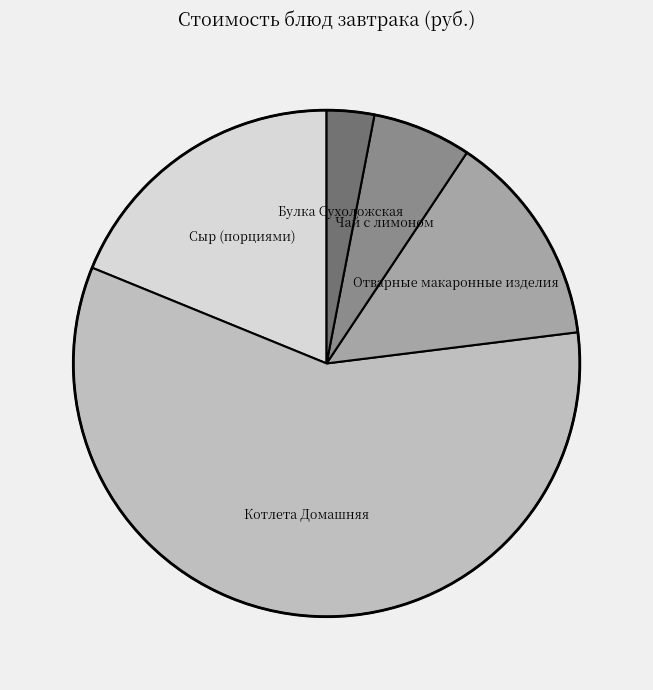

Rank the categories by value from lowest to highest.

Булка Сухоложская, Чай с лимоном, Отварные макаронные изделия, Сыр (порциями), Котлета Домашняя